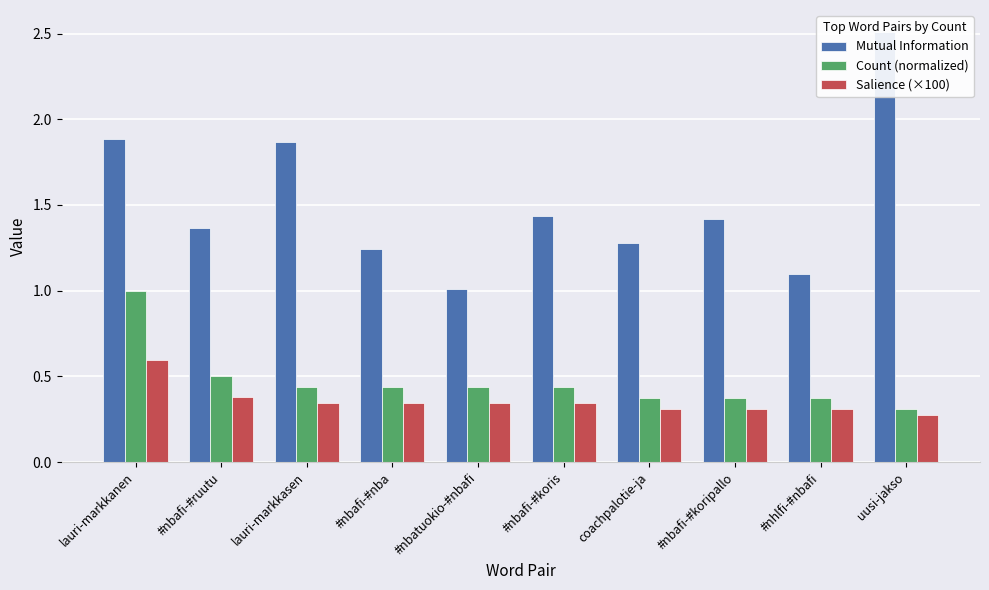

The Count (normalized) series shows 0.4 at #nhlfi-#nbafi. True or false?

True